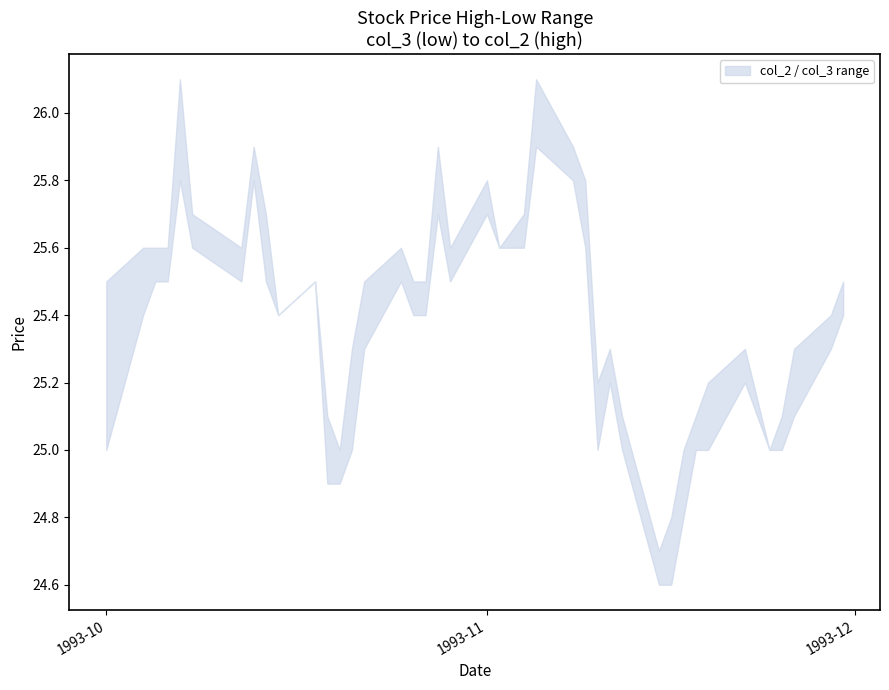

What is the maximum value shown in the chart?

26.1